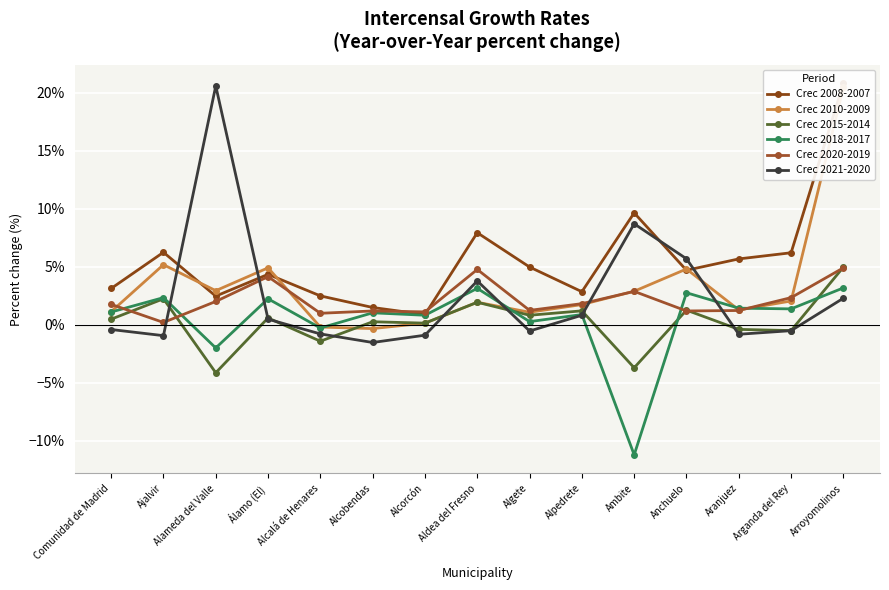

How many interior local valleys does the Crec 2018-2017 series have?

6